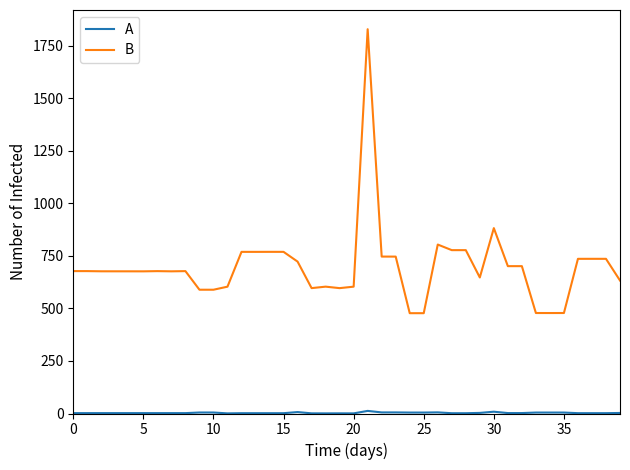

How many values in the B series exceed 677?

21